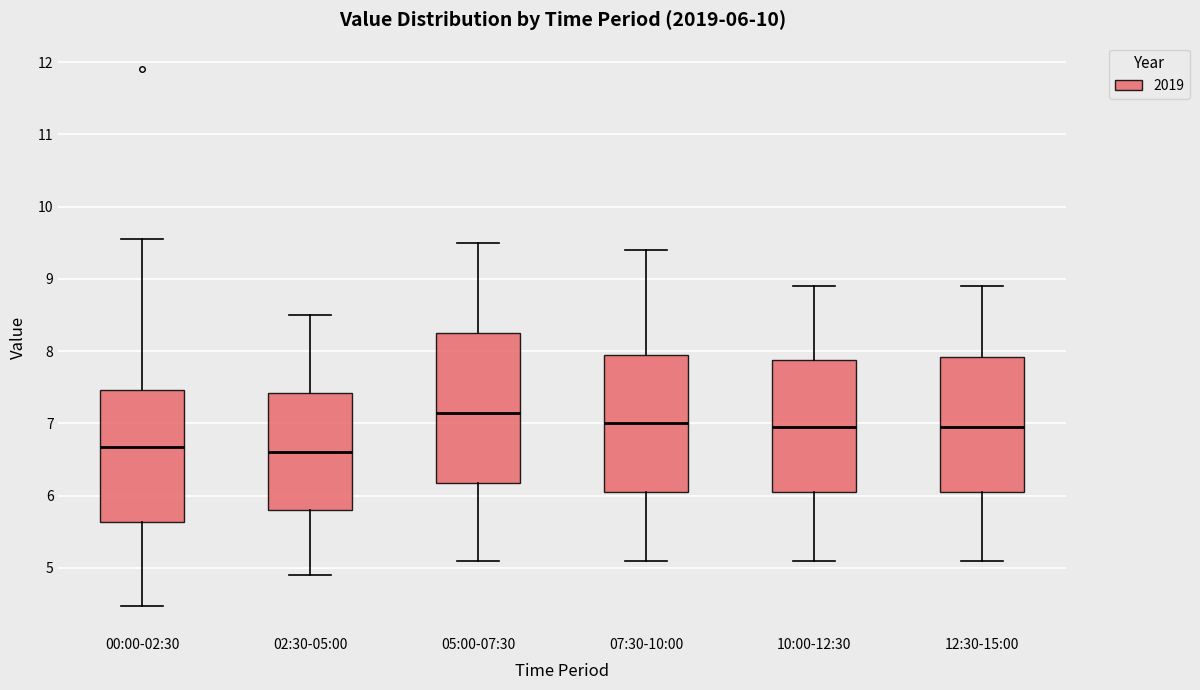

Comparing the boxes themselves (not the whiskers), which one is the tallest?

05:00-07:30